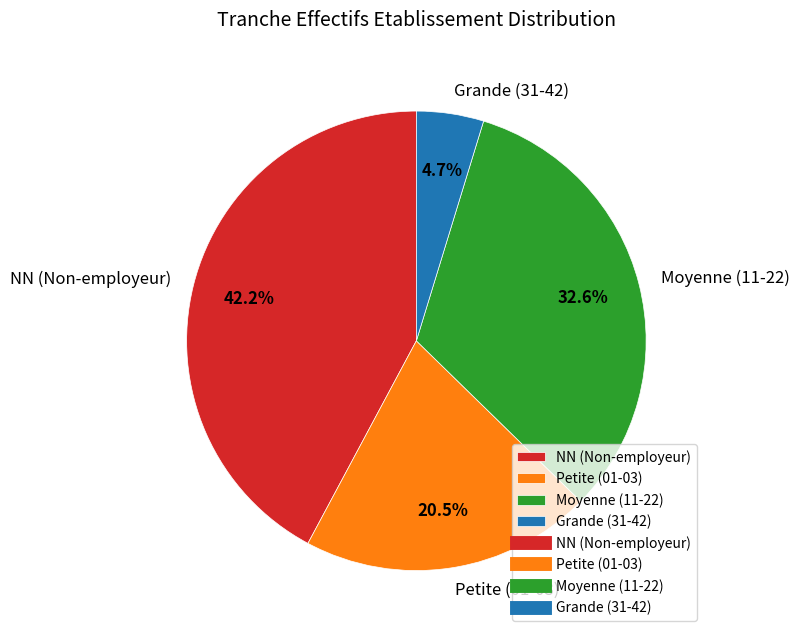

How much of the chart is everything except Grande (31-42)?

95.3%